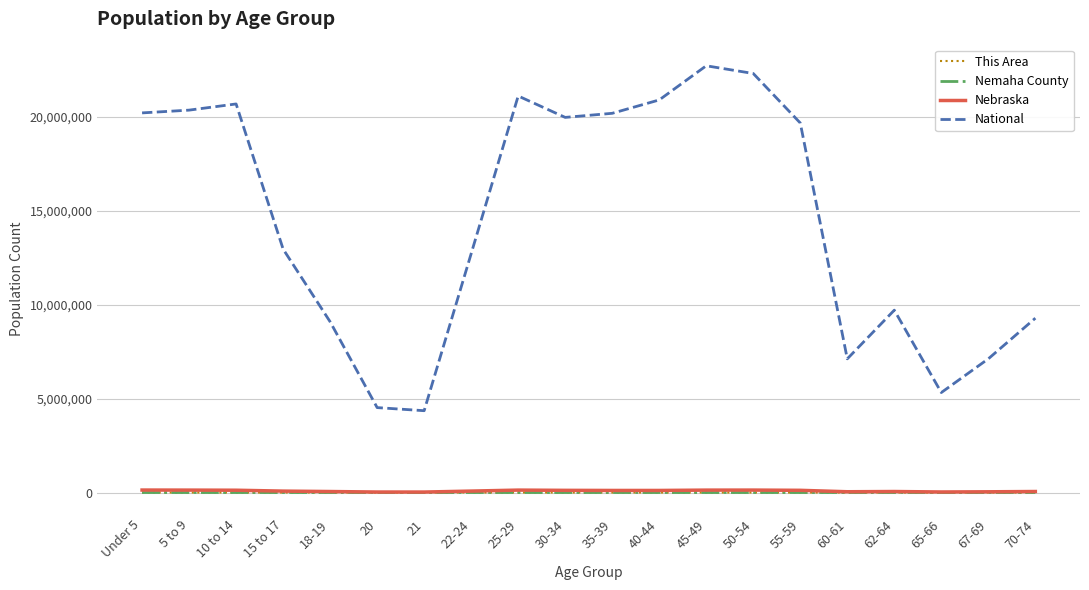

True or false: National and This Area cross at least once.

False